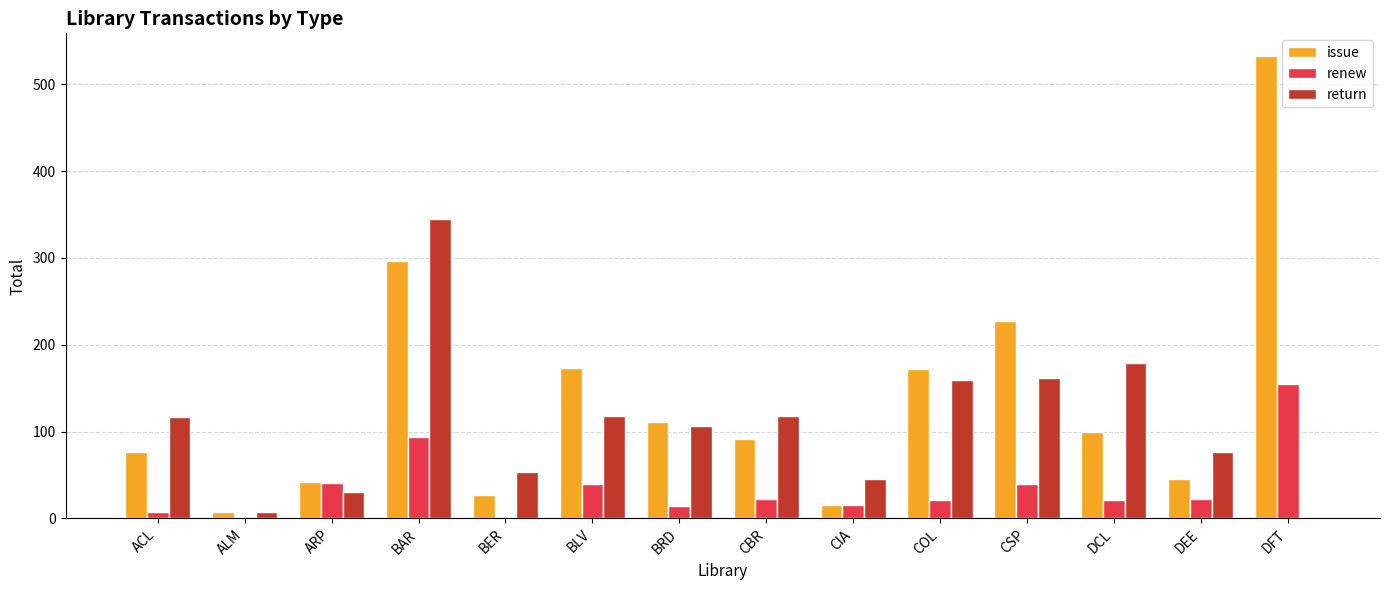

What is the sum of the renew values at DEE and DFT?

177